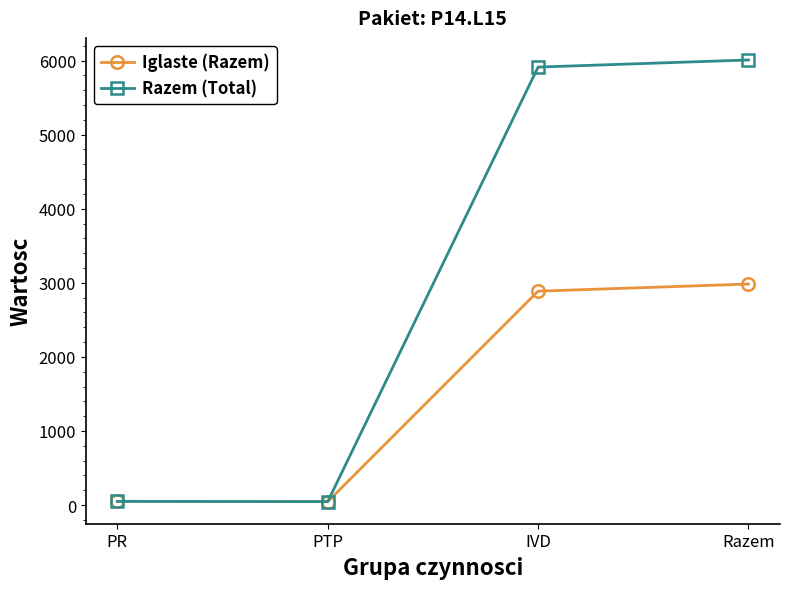

The value of Iglaste (Razem) at IVD is 4253. True or false?

False